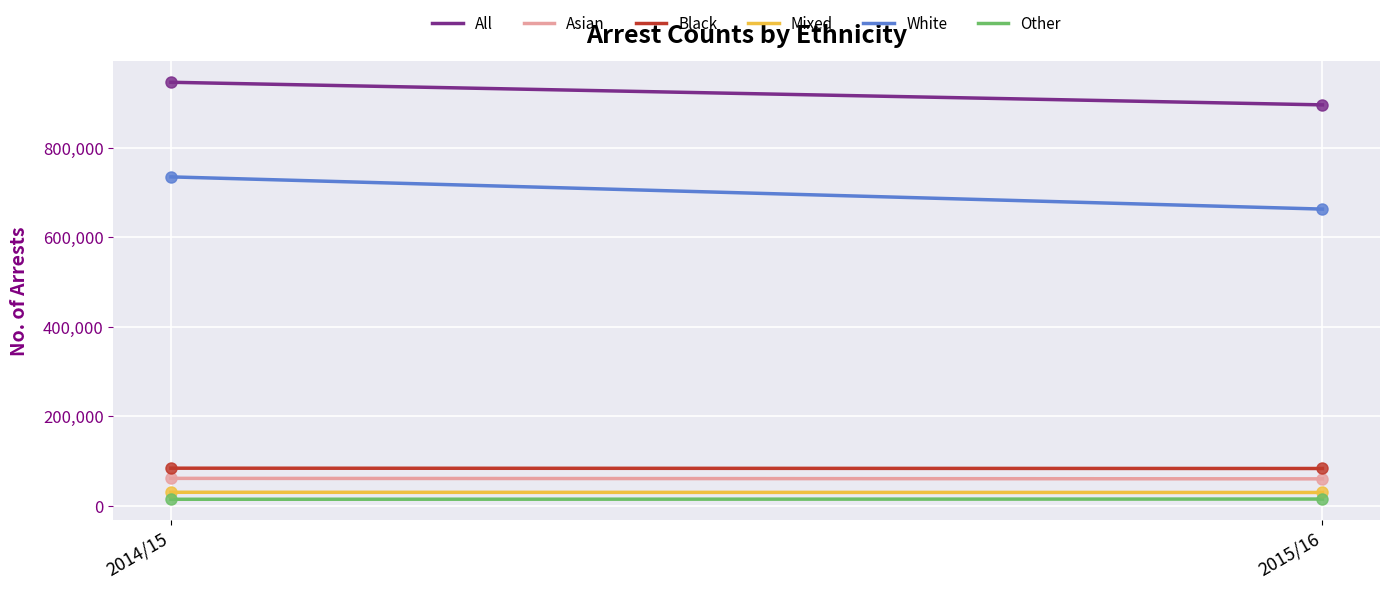

At which category is the sum across all series the highest?

2014/15